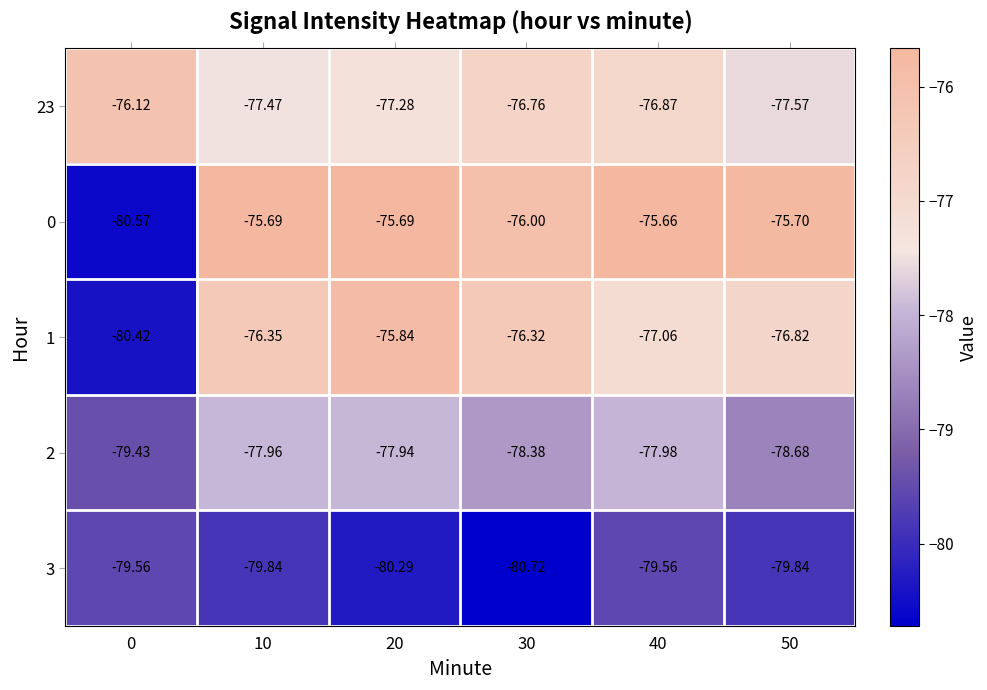

How many data points does each series have?

6